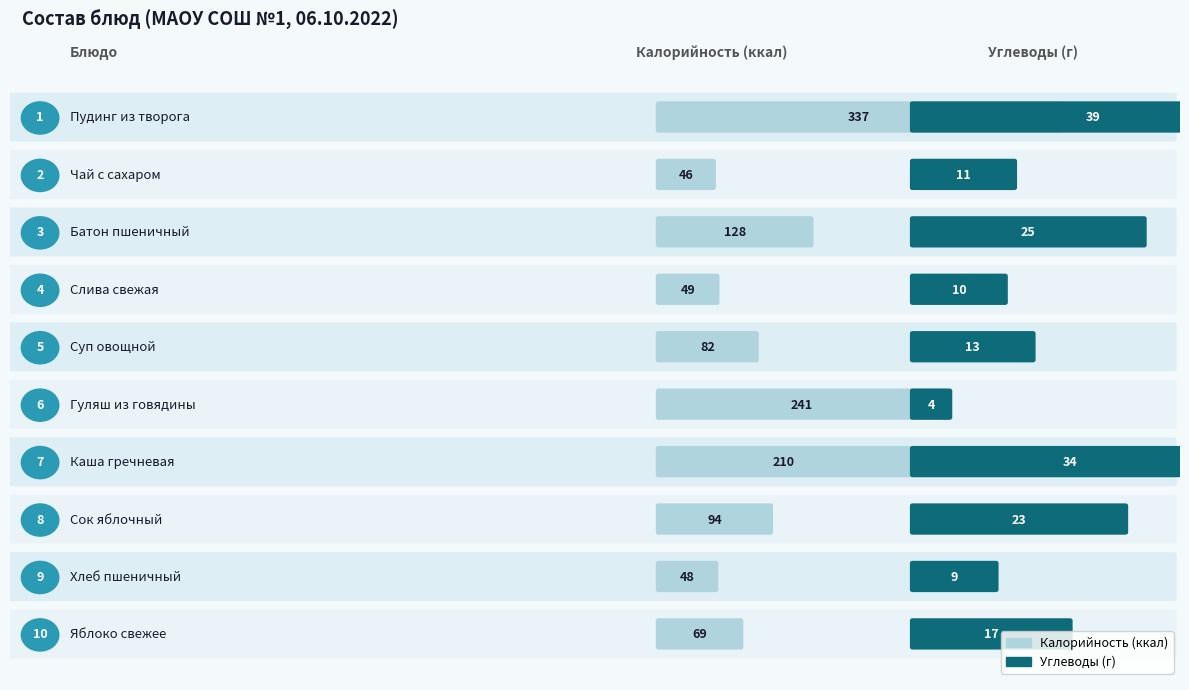

Between Пудинг из творога and Сок разливной (яблоко), which series saw the biggest shift?

Калорийность